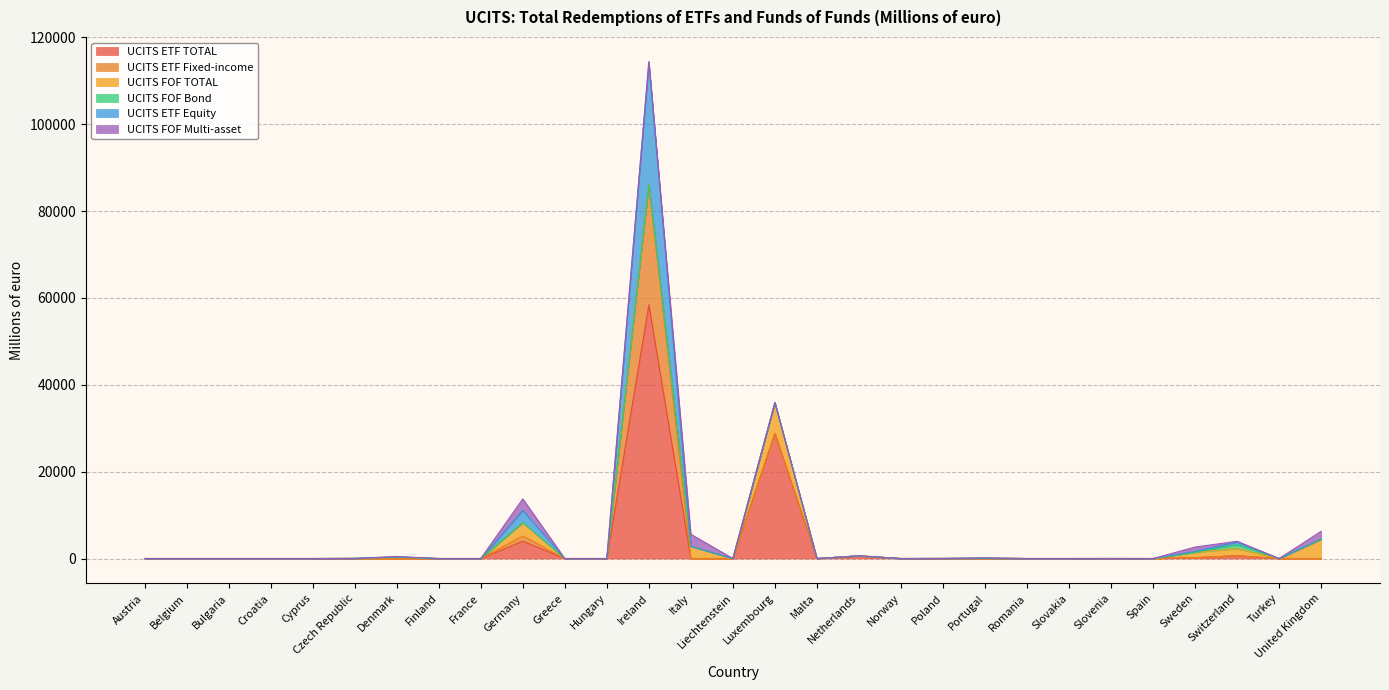

The UCITS ETF Fixed-income series shows 12687.4 at France. True or false?

False